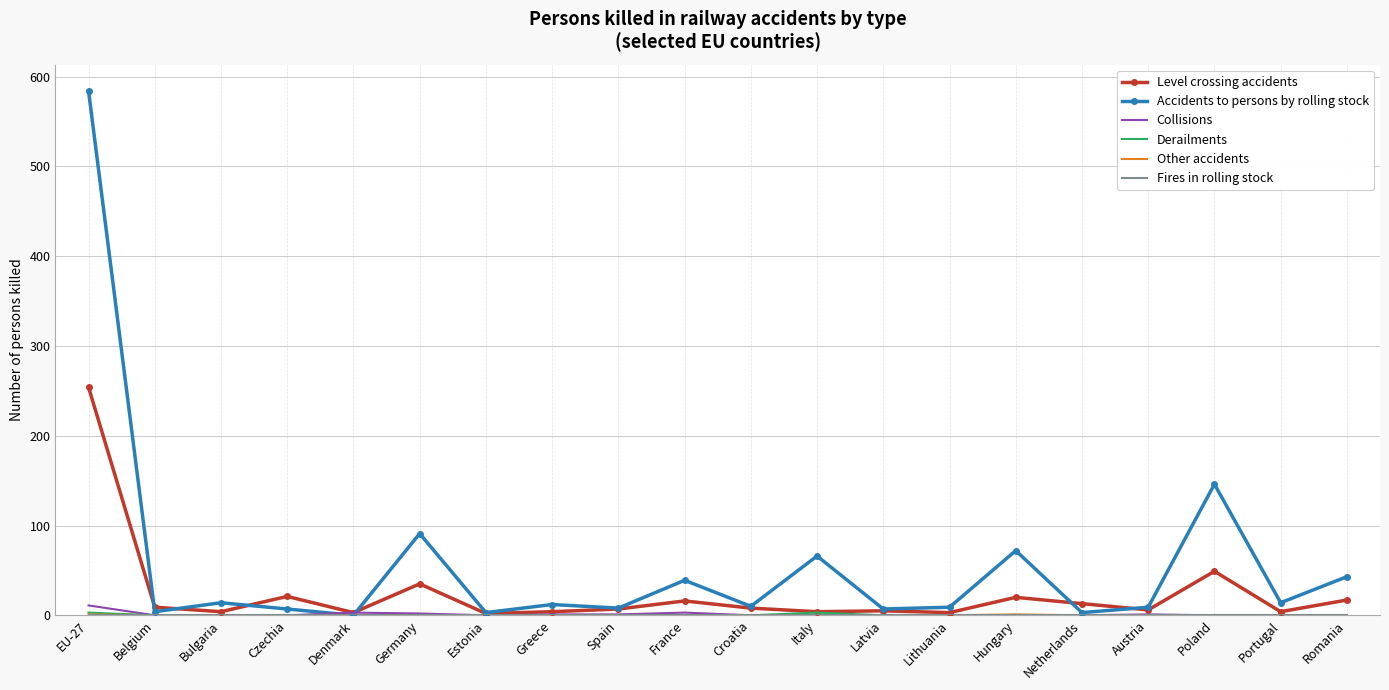

What is the highest value of the Level crossing accidents series?

254